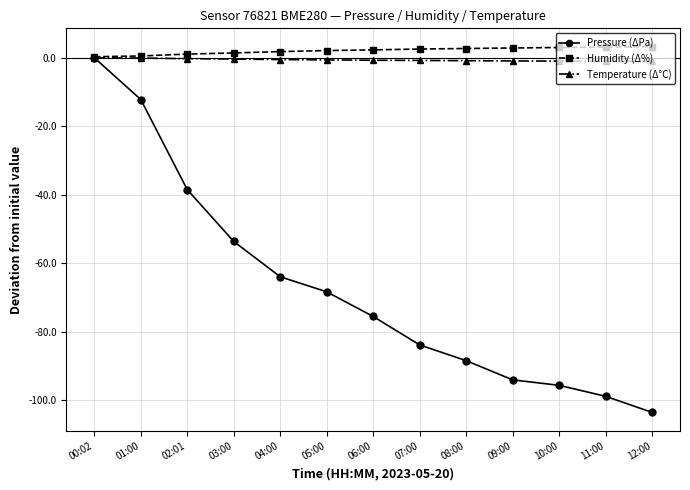

What is the value of the Pressure (ΔPa) point at the 13th from the left?

-103.5